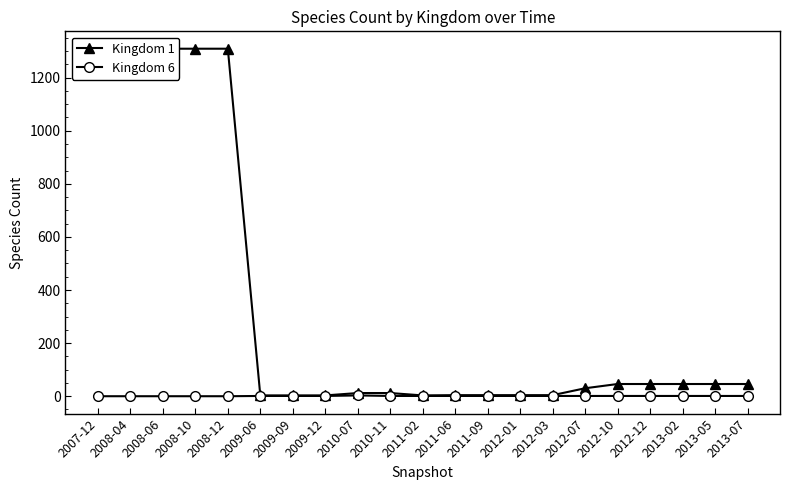

How many interior local peaks does the Kingdom 6 series have?

1